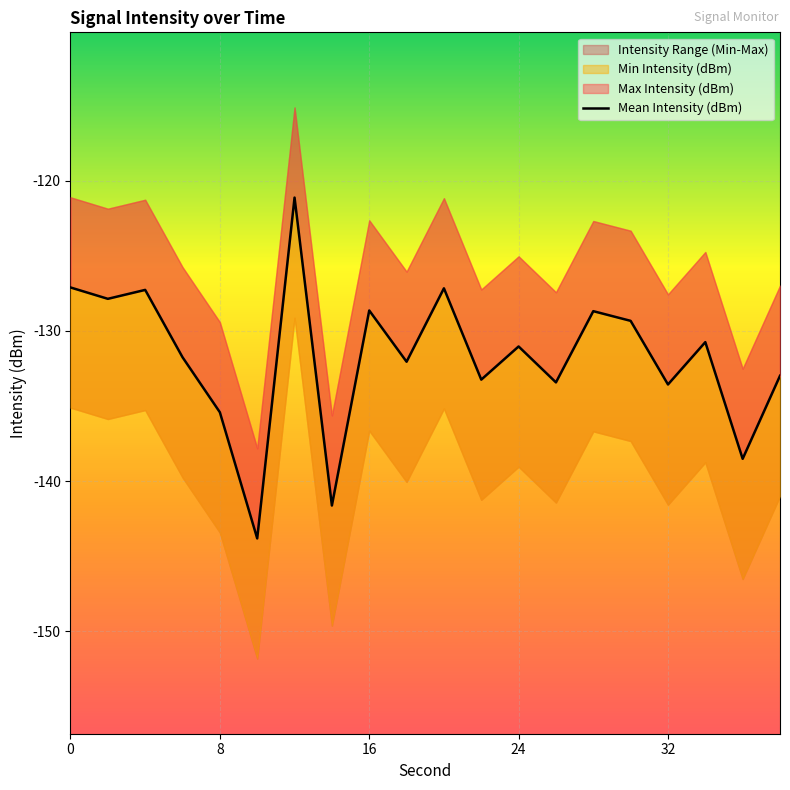

What is the difference between the second highest and minimum values?

16.7